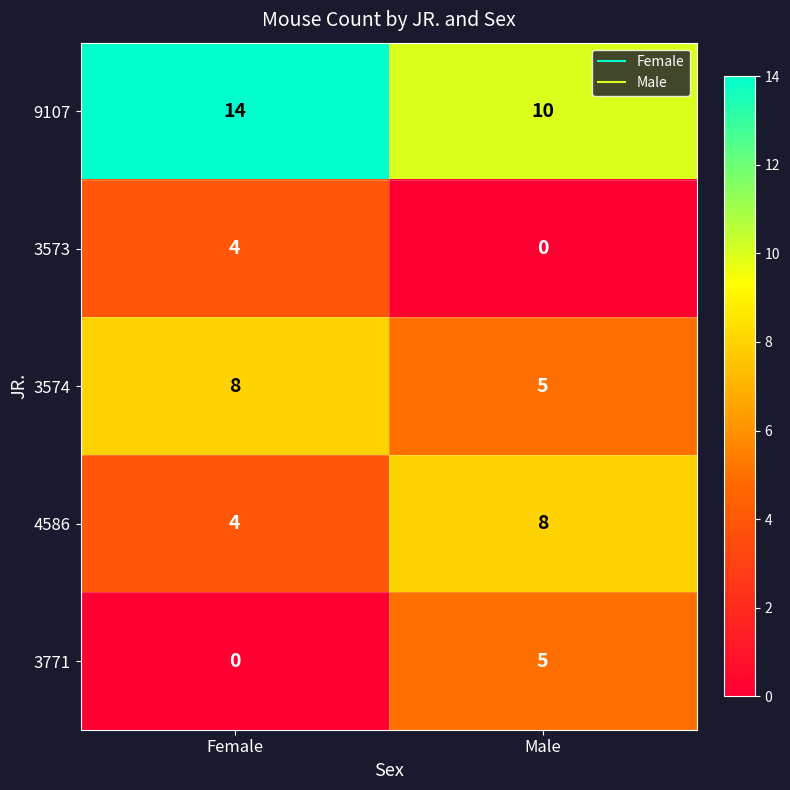

List the labels in order of 3771 value, largest first.

Male, Female